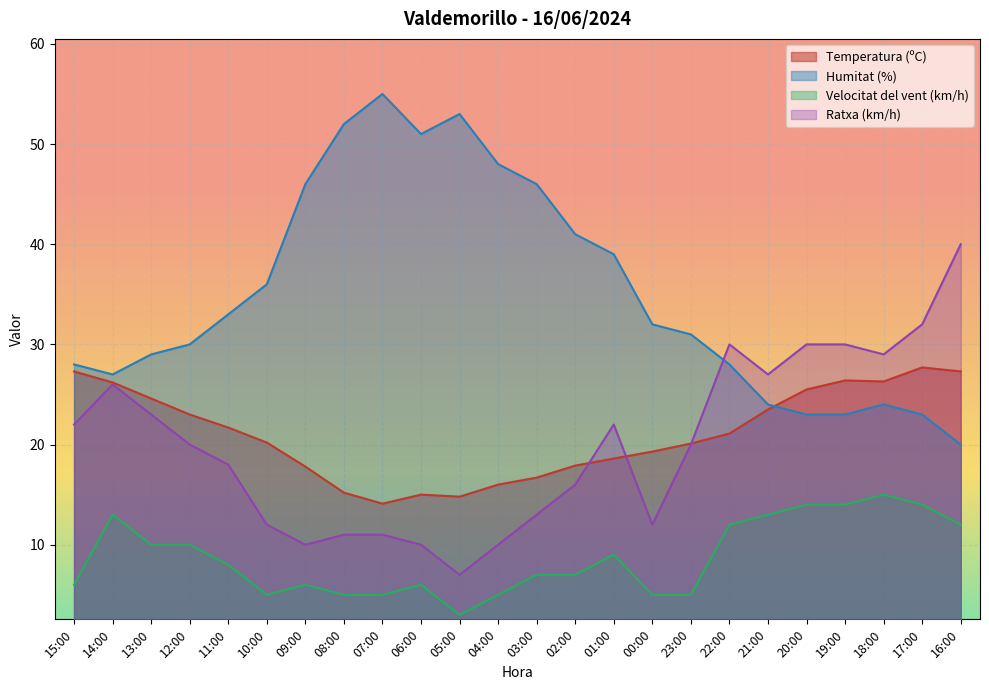

Reading left to right, transcribe all the data shown in this chart.

Temperatura (ºC): 15:00=27.3	14:00=26.2	13:00=24.6	12:00=23.0	11:00=21.7	10:00=20.2	09:00=17.8	08:00=15.2	07:00=14.1	06:00=15.0	05:00=14.8	04:00=16.0	03:00=16.7	02:00=17.9	01:00=18.6	00:00=19.3	23:00=20.1	22:00=21.1	21:00=23.5	20:00=25.5	19:00=26.4	18:00=26.3	17:00=27.7	16:00=27.3
Humitat (%): 15:00=28.0	14:00=27.0	13:00=29.0	12:00=30.0	11:00=33.0	10:00=36.0	09:00=46.0	08:00=52.0	07:00=55.0	06:00=51.0	05:00=53.0	04:00=48.0	03:00=46.0	02:00=41.0	01:00=39.0	00:00=32.0	23:00=31.0	22:00=28.0	21:00=24.0	20:00=23.0	19:00=23.0	18:00=24.0	17:00=23.0	16:00=20.0
Velocitat del vent (km/h): 15:00=6.0	14:00=13.0	13:00=10.0	12:00=10.0	11:00=8.0	10:00=5.0	09:00=6.0	08:00=5.0	07:00=5.0	06:00=6.0	05:00=3.0	04:00=5.0	03:00=7.0	02:00=7.0	01:00=9.0	00:00=5.0	23:00=5.0	22:00=12.0	21:00=13.0	20:00=14.0	19:00=14.0	18:00=15.0	17:00=14.0	16:00=12.0
Ratxa (km/h): 15:00=22.0	14:00=26.0	13:00=23.0	12:00=20.0	11:00=18.0	10:00=12.0	09:00=10.0	08:00=11.0	07:00=11.0	06:00=10.0	05:00=7.0	04:00=10.0	03:00=13.0	02:00=16.0	01:00=22.0	00:00=12.0	23:00=20.0	22:00=30.0	21:00=27.0	20:00=30.0	19:00=30.0	18:00=29.0	17:00=32.0	16:00=40.0